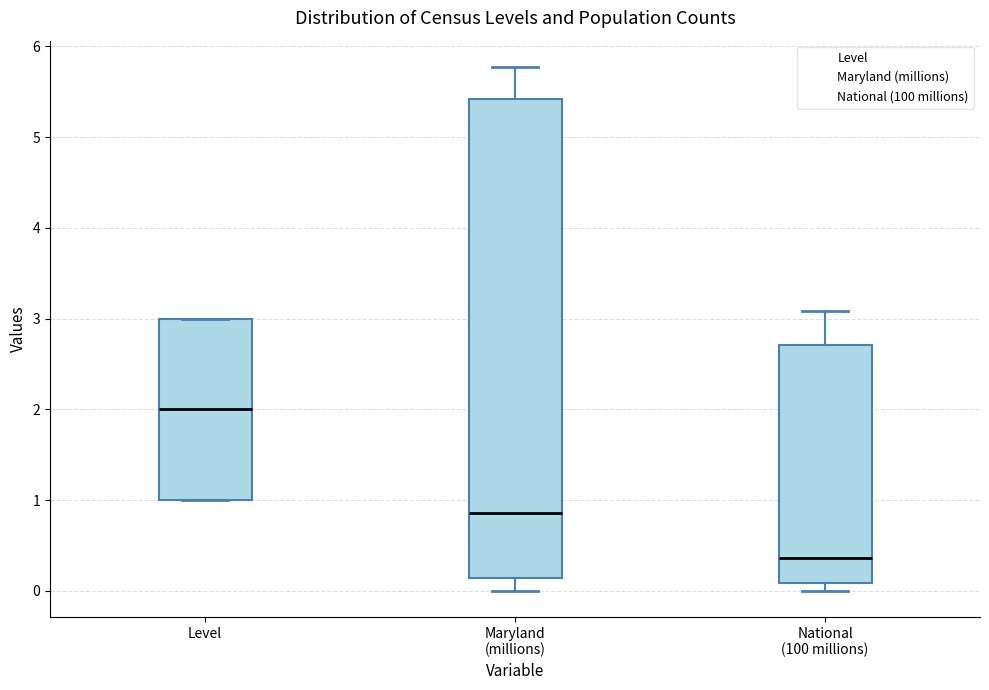

Where does the median line of the box for Level sit on the y-axis? The values are not printed on the chart, so give them approximately, as read against the axis.

2.0